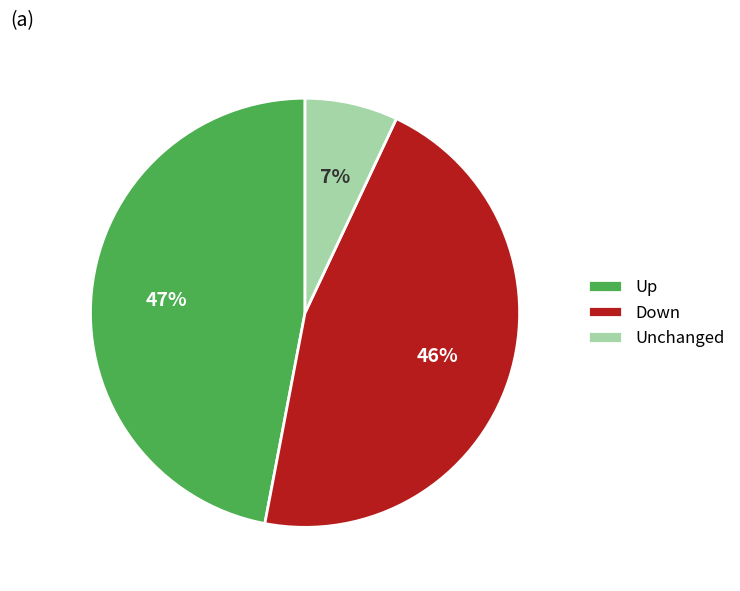

To the nearest percent, what is the average slice percentage?

33%